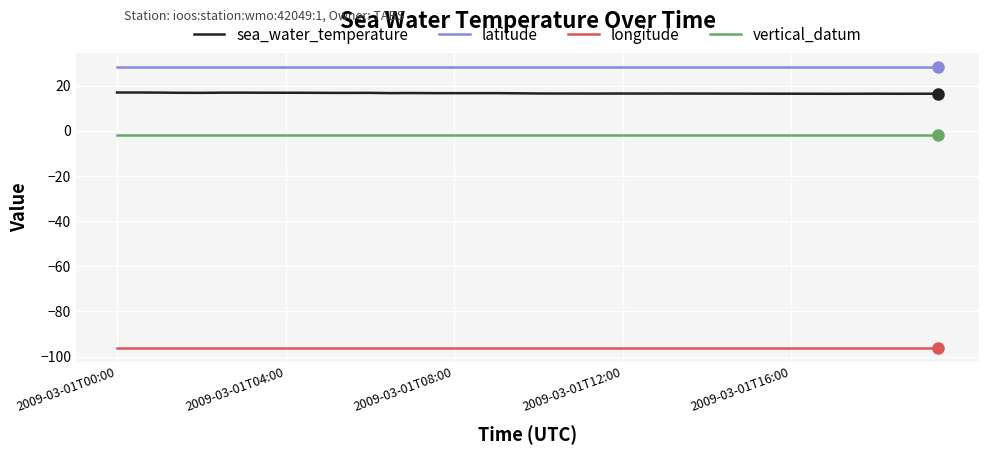

List the series in order of their peak value, lowest first.

longitude, vertical_datum, sea_water_temperature, latitude